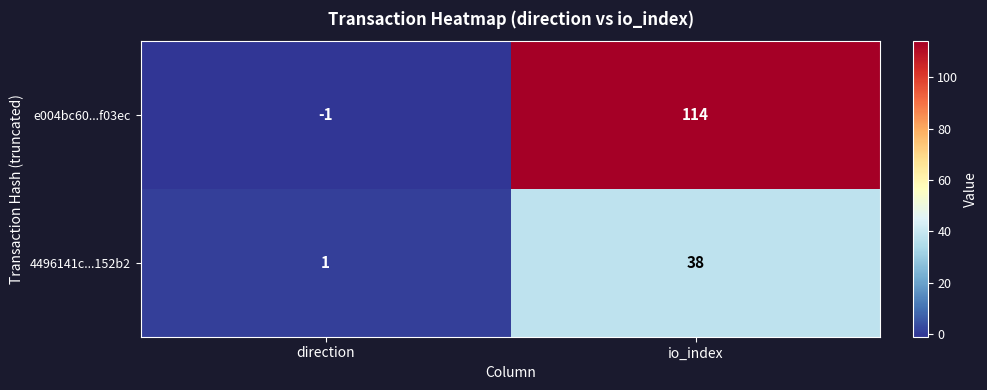

What is the difference between the maximum and minimum values in the 4496141c...152b2 series?

37